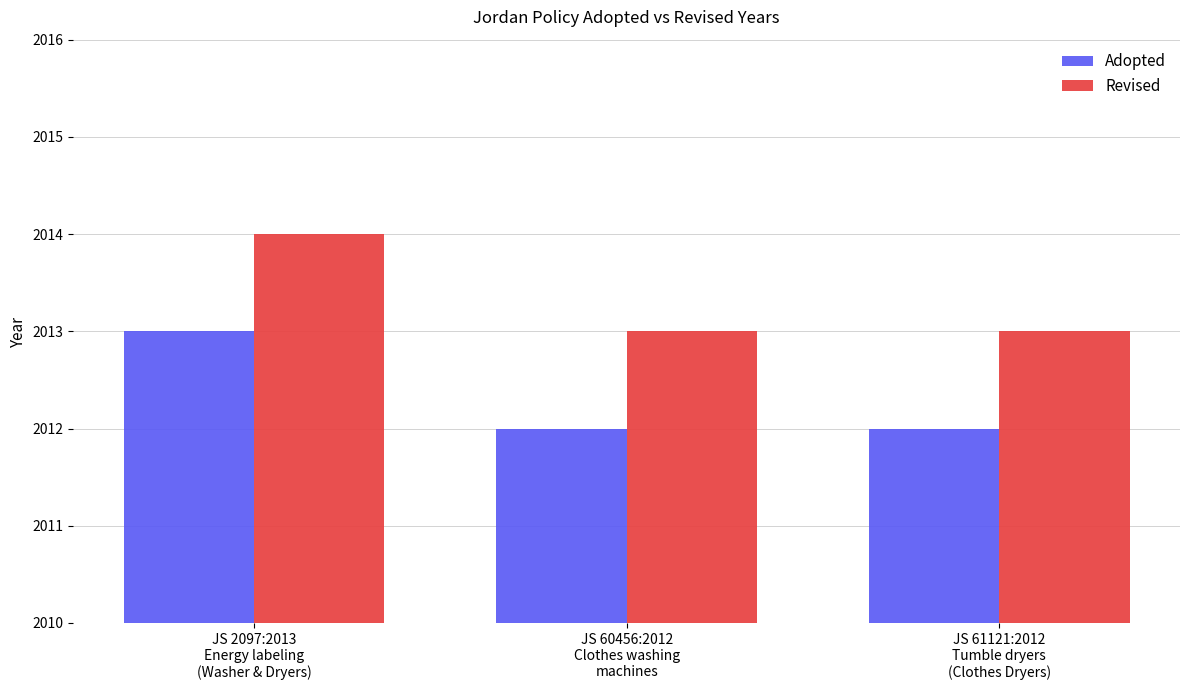

Reading left to right, what are all the values shown in this chart?

Adopted: 2013	2012	2012
Revised: 2014	2013	2013